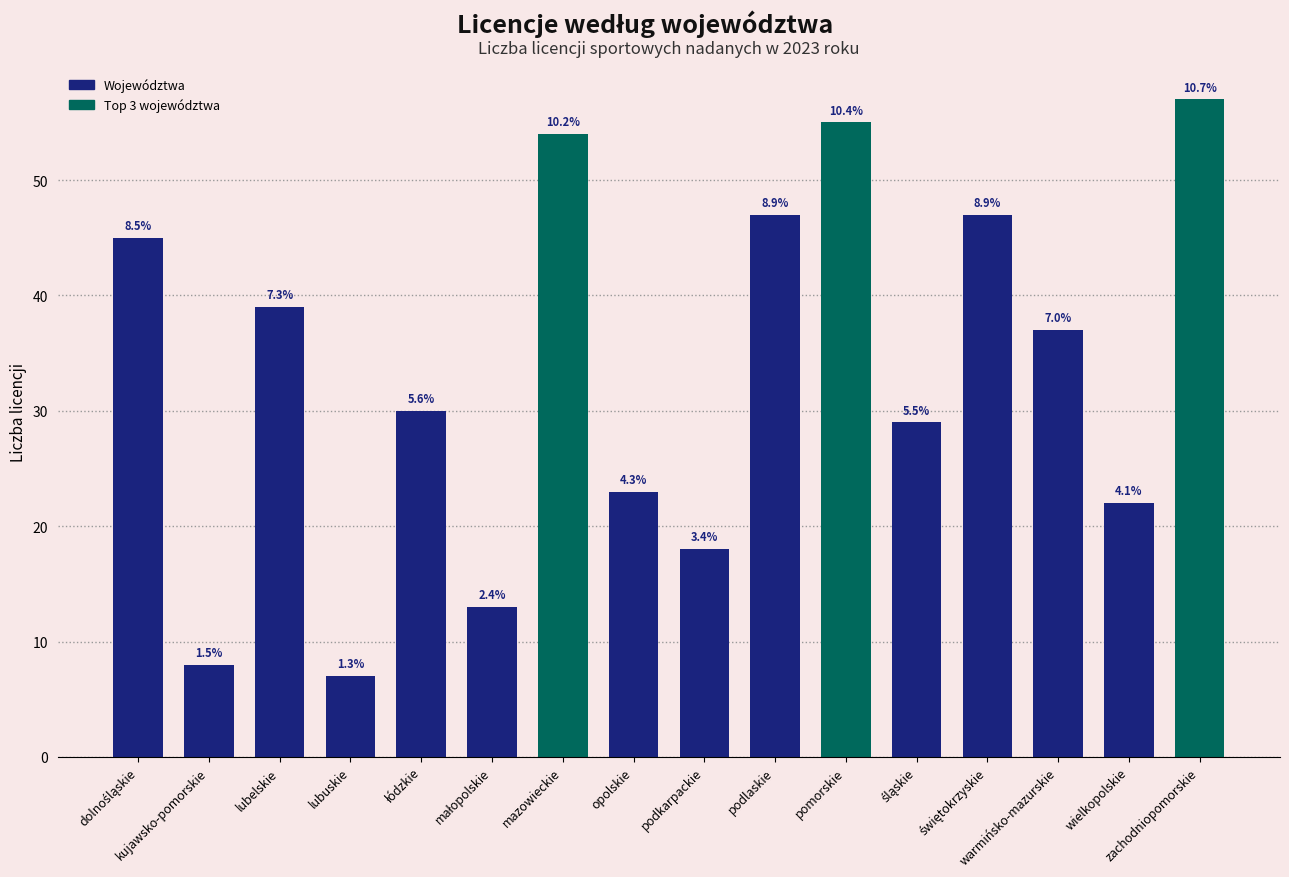

Does the chart contain any negative values?

No